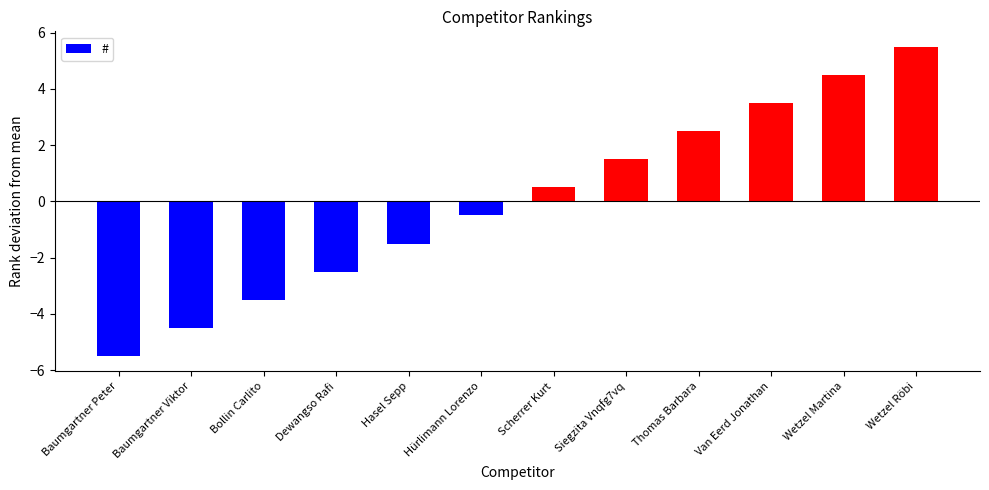

What is the label of the 2nd bar from the left?

Baumgartner Viktor